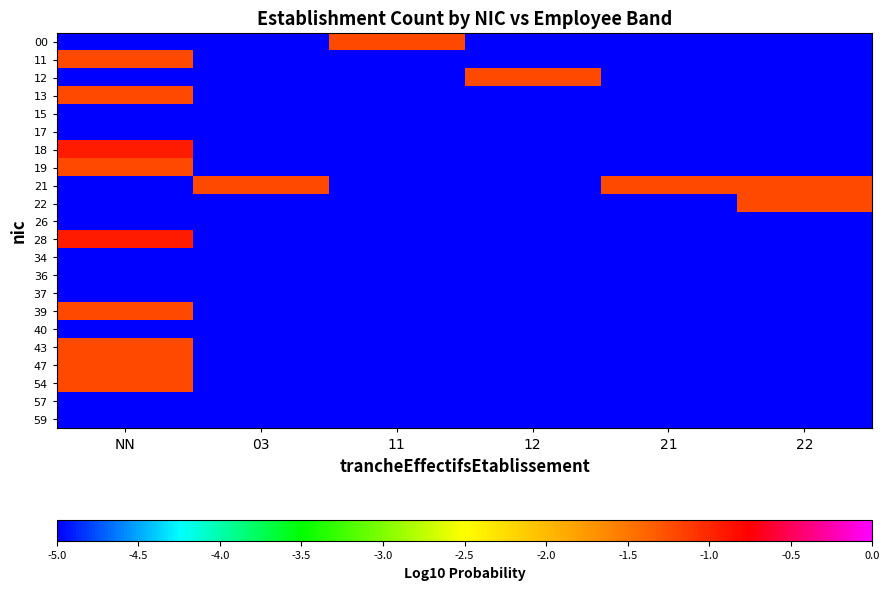

Which label corresponds to the largest value in the chart?

NN